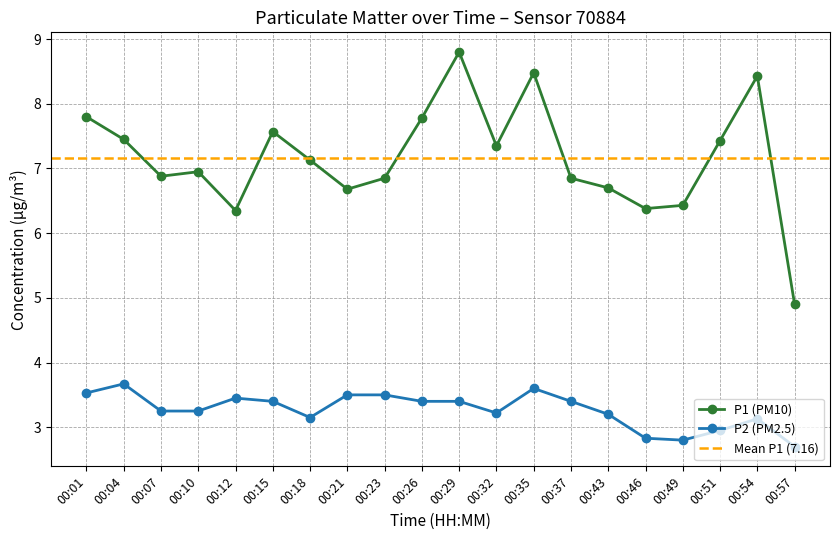

What is the average value of the P2 series?

3.3